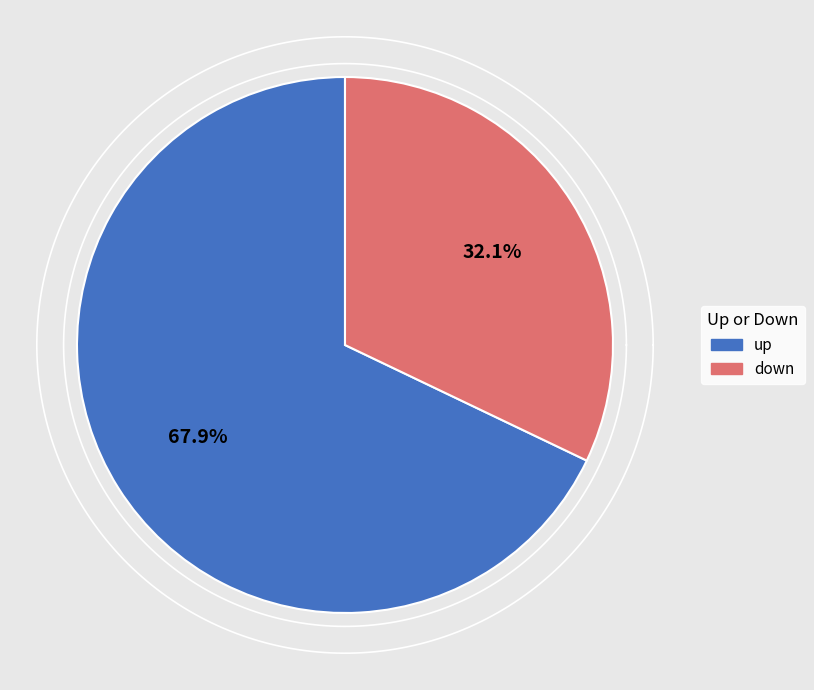

What percentage is the up slice, to the nearest percent?

68%